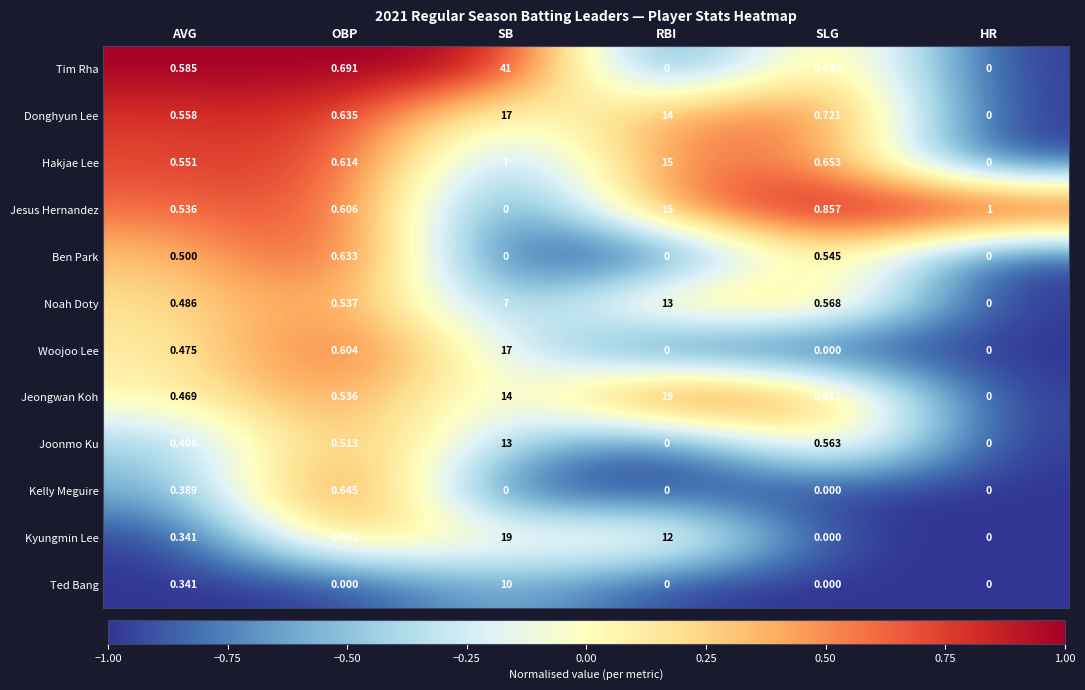

At which category is the sum across all series the highest?

SB